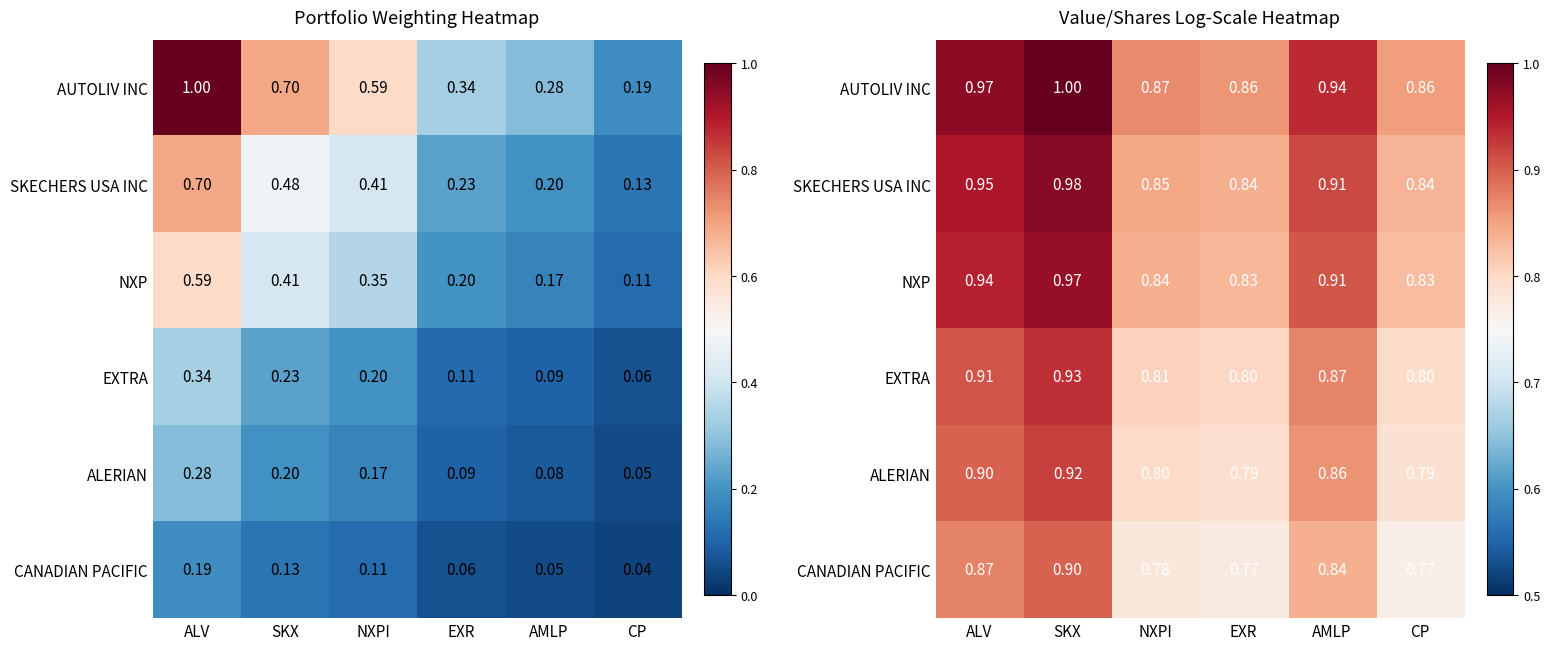

What is the difference between the highest and lowest values at SKX?

0.1